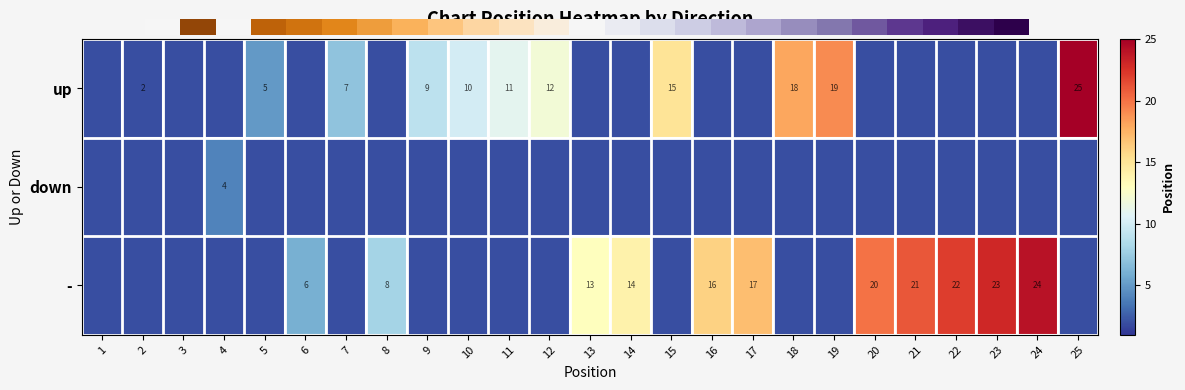

True or false: up has a value of 3 at 5.

False